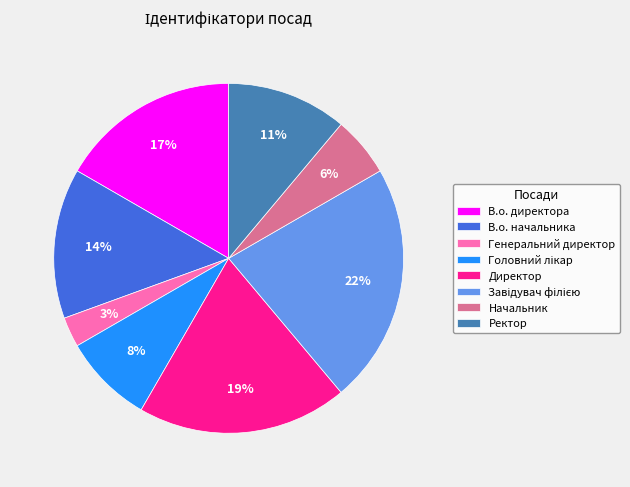

To the nearest percent, what is the difference between the Генеральний директор and Начальник slice percentages?

3%